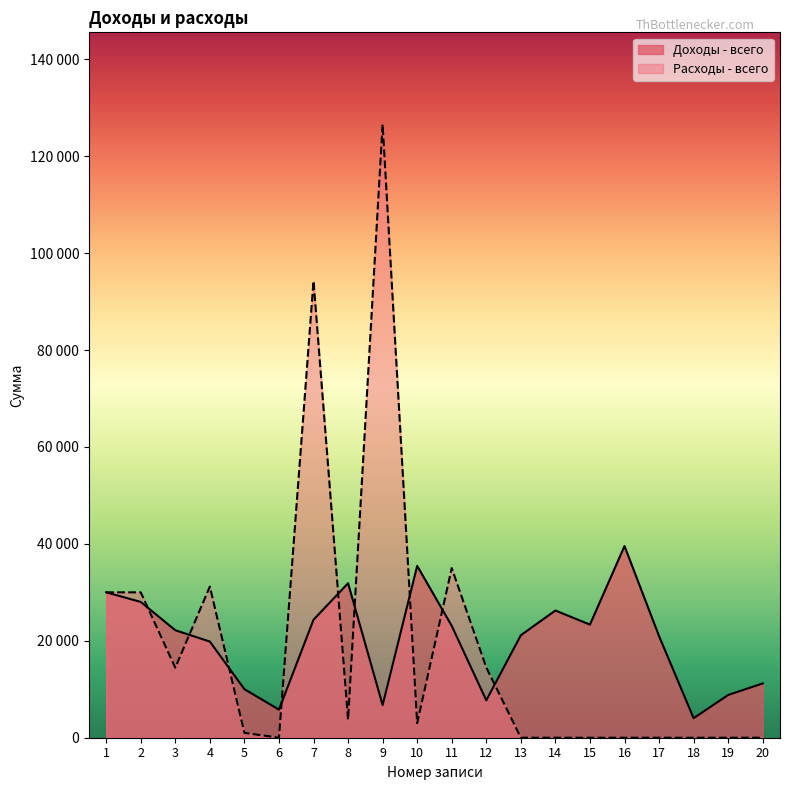

Reading right to left, transcribe all the data shown in this chart.

Доходы - всего: 20=11201.7	19=8822.1	18=4034.7	17=20961.6	16=39551.0	15=23339.9	14=26249.3	13=21147.0	12=7713.1	11=23086.0	10=35464.7	9=6738.3	8=31880.4	7=24344.7	6=5795.8	5=10018.2	4=19840.9	3=22180.3	2=28020.4	1=30003.8
Расходы - всего: 20=0.0	19=0.0	18=0.0	17=0.0	16=0.0	15=0.0	14=0.0	13=0.0	12=14497.8	11=35000.0	10=3000.0	9=126570.0	8=3741.0	7=94244.0	6=10.0	5=1000.0	4=31189.0	3=14450.0	2=30000.0	1=30000.0